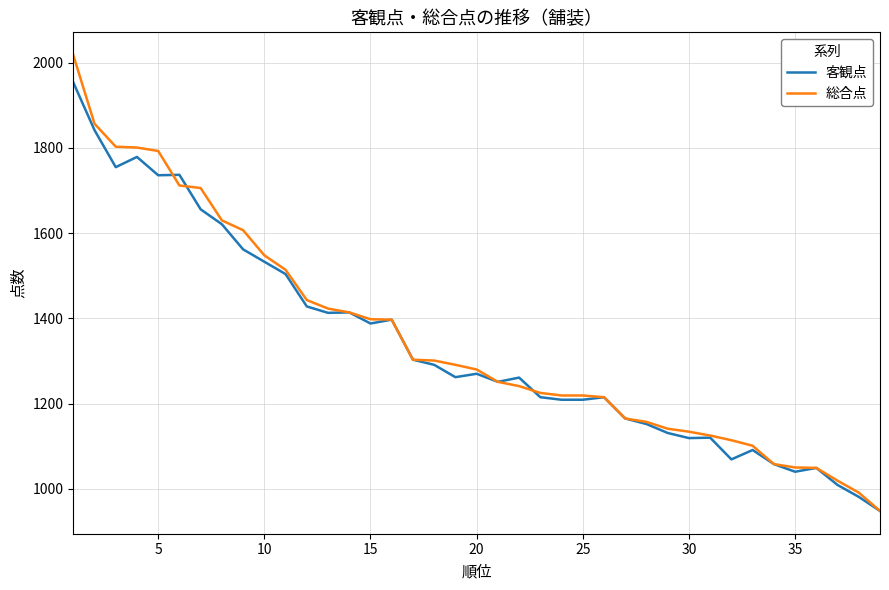

List the series in order of their overall mean, highest first.

総合点, 客観点